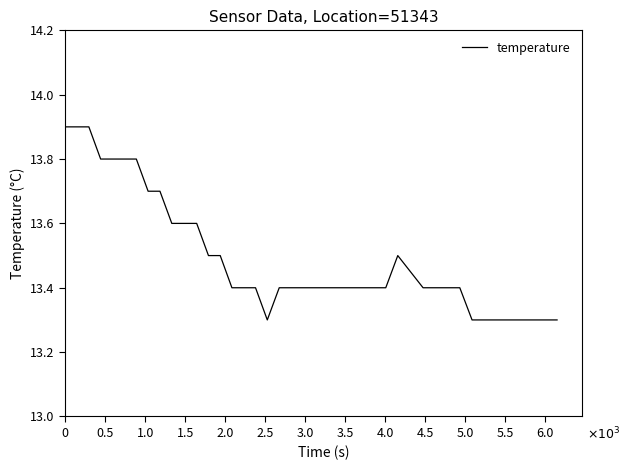

Reading left to right, list all the values displayed in this chart.

13.9	13.9	13.9	13.8	13.8	13.8	13.8	13.7	13.7	13.6	13.6	13.6	13.5	13.5	13.4	13.4	13.4	13.3	13.4	13.4	13.4	13.4	13.4	13.4	13.4	13.4	13.4	13.4	13.5	13.4	13.4	13.4	13.4	13.3	13.3	13.3	13.3	13.3	13.3	13.3